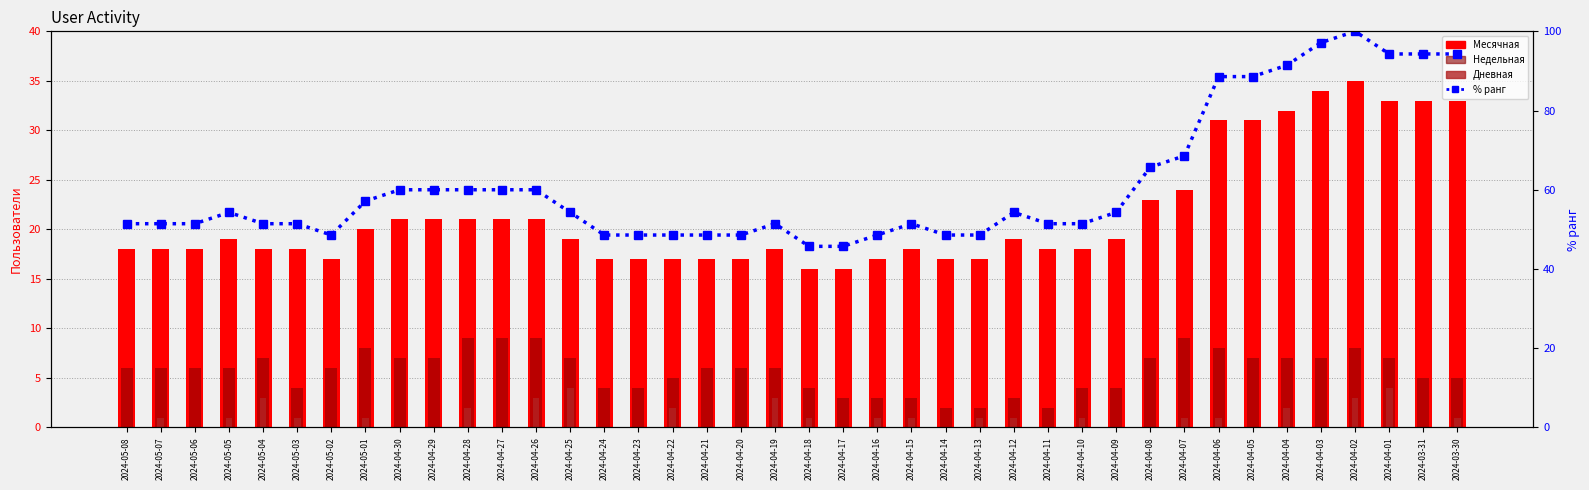

What is the label of the 38th bar from the left?

2024-04-01